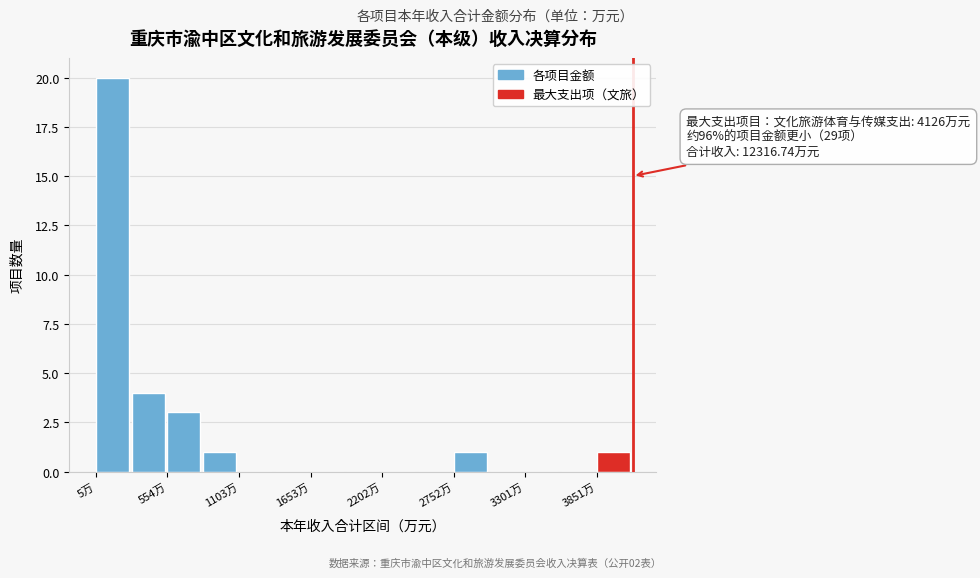

Around what value on the x-axis is the tallest bar? Give the approximate position of its centre, as read against the axis.

100